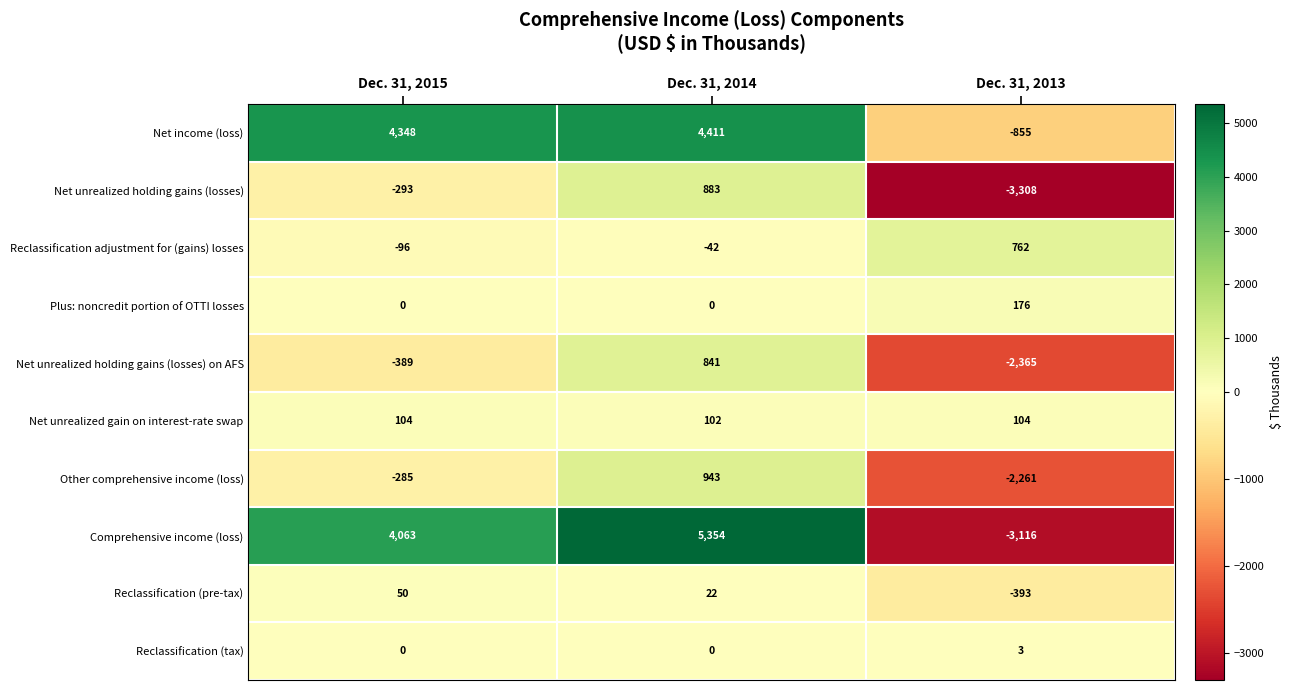

Which series has the largest range (max minus min)?

Comprehensive income (loss)